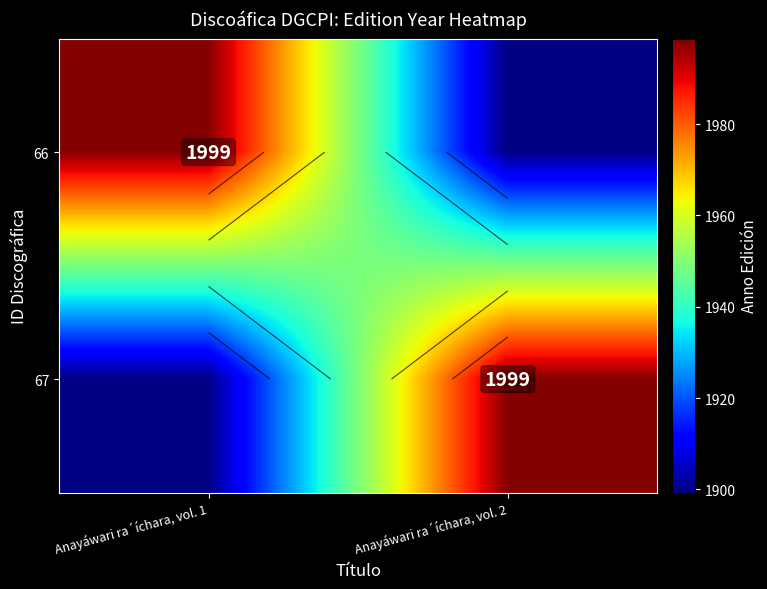

At which label does 67 reach its peak?

Anayáwari ra´íchara, vol. 2